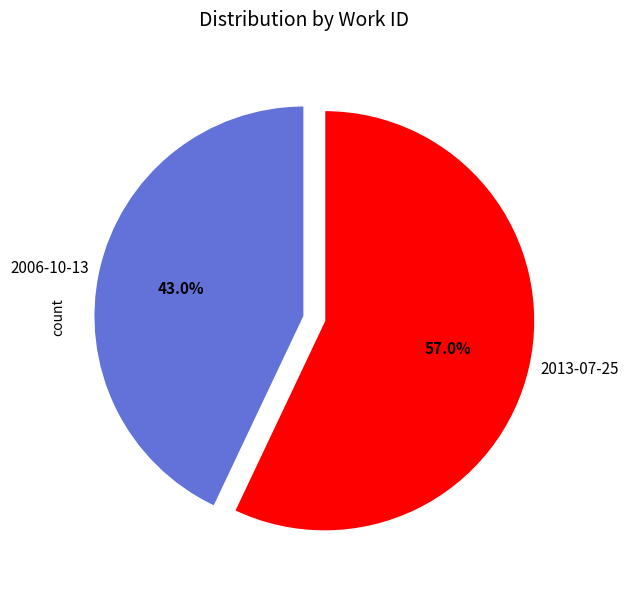

To the nearest percent, what is the combined percentage of 2006-10-13 and 2013-07-25?

100%